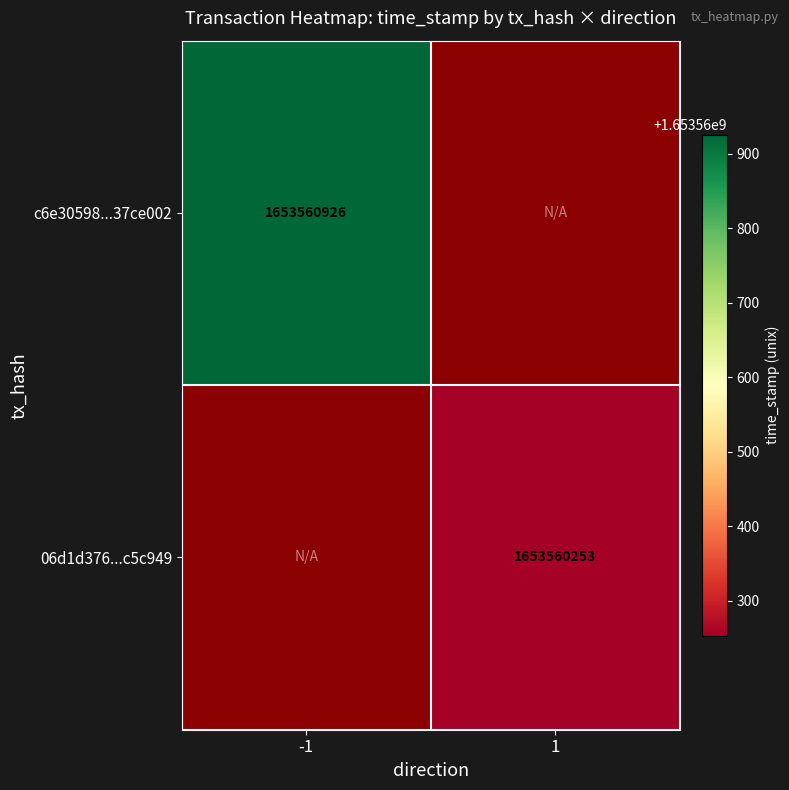

Reading left to right, transcribe all the data shown in this chart.

c6e30598630287f1fefc36e226bf6afd37ce002: -1	1653560926
06d1d376e713c0f791362626d48dad1eac5c949: 1	1653560253